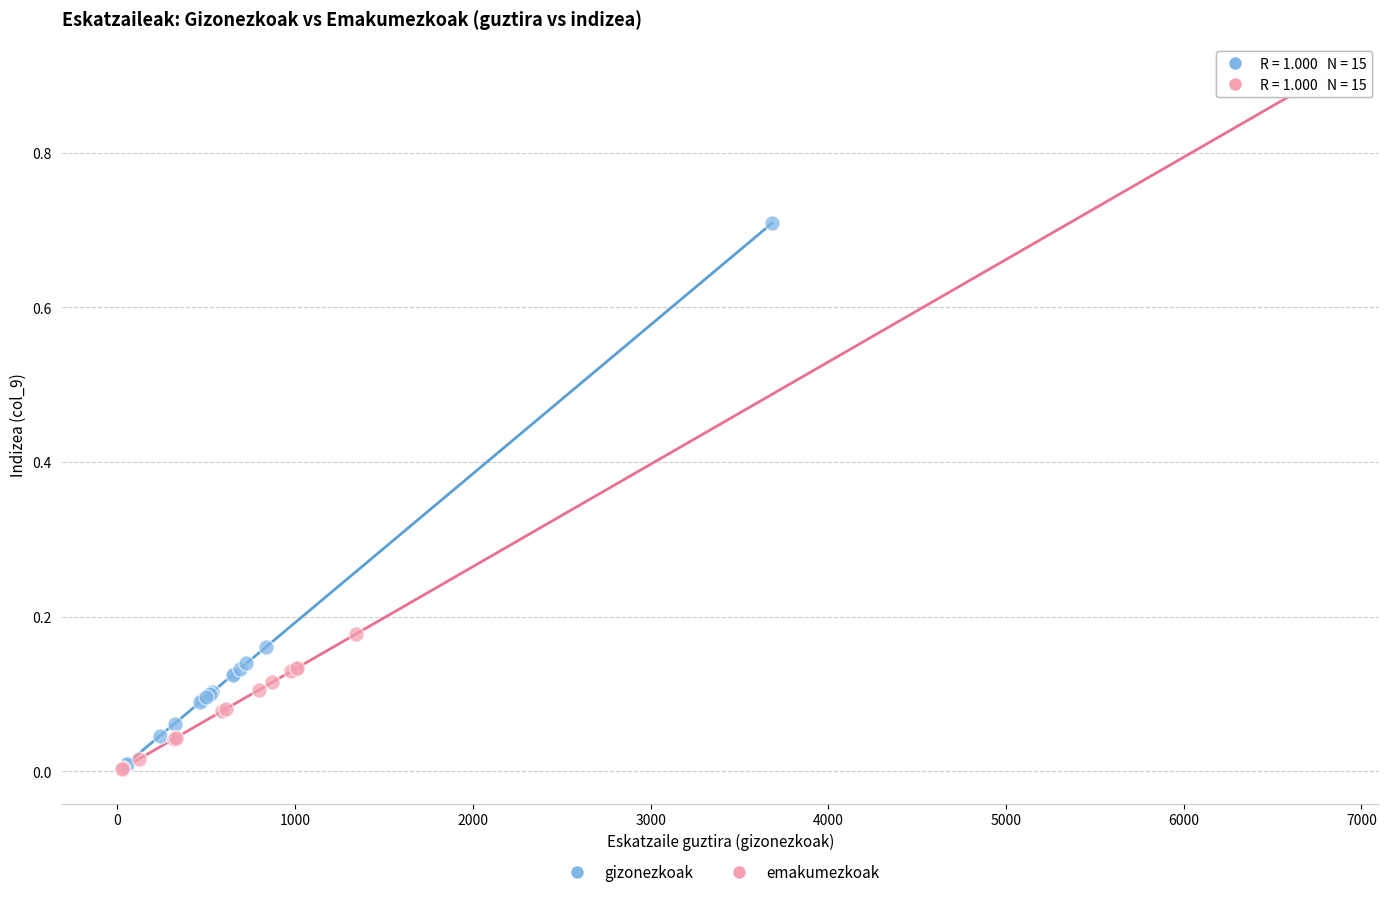

Which series has the largest Y range (max minus min)?

emakumezkoak